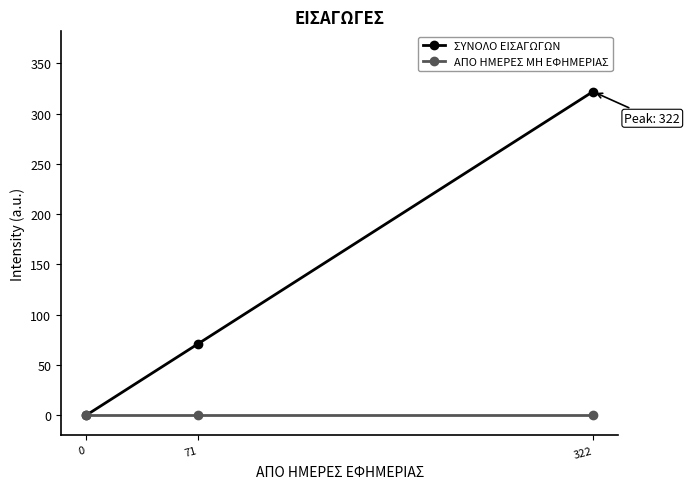

What is the value of the ΣΥΝΟΛΟ ΕΙΣΑΓΩΓΩΝ point at the 2nd from the left?

71